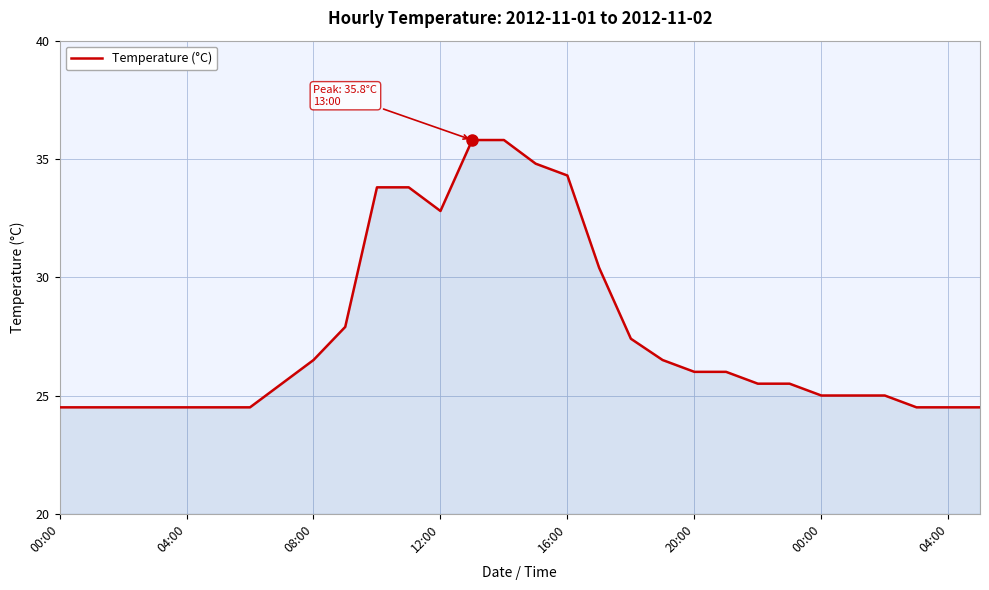

What is the smallest value displayed?

24.5